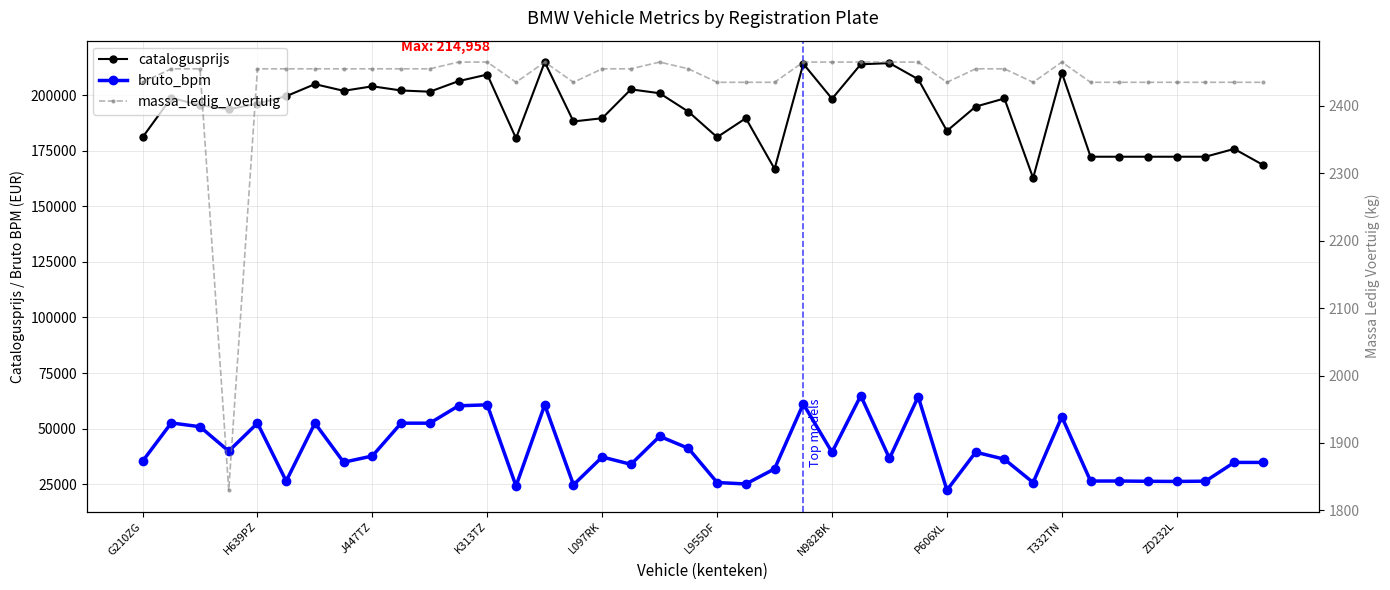

Count the number of data series in this chart.

3